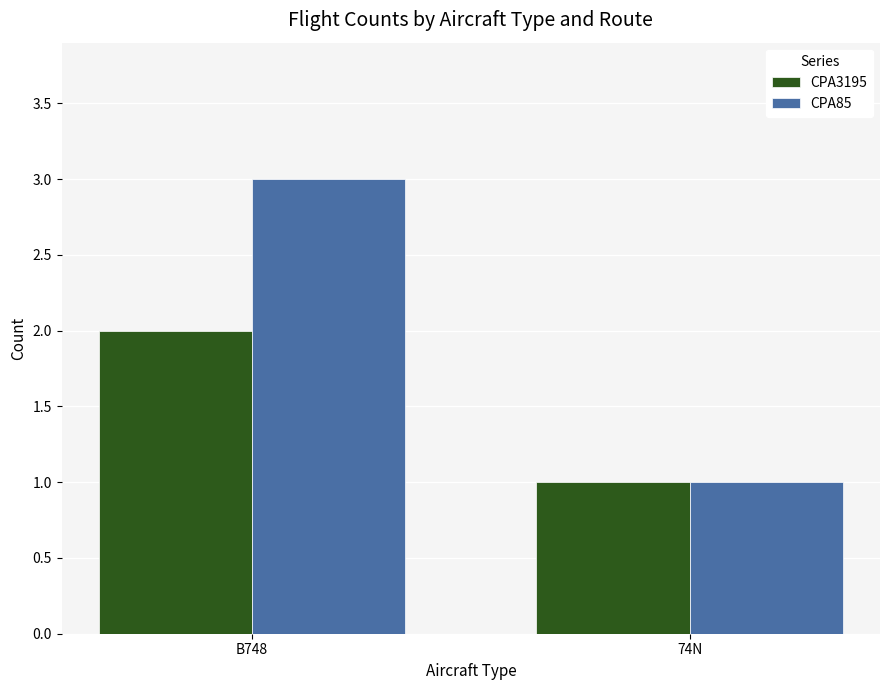

At which category is the sum across all series the highest?

B748